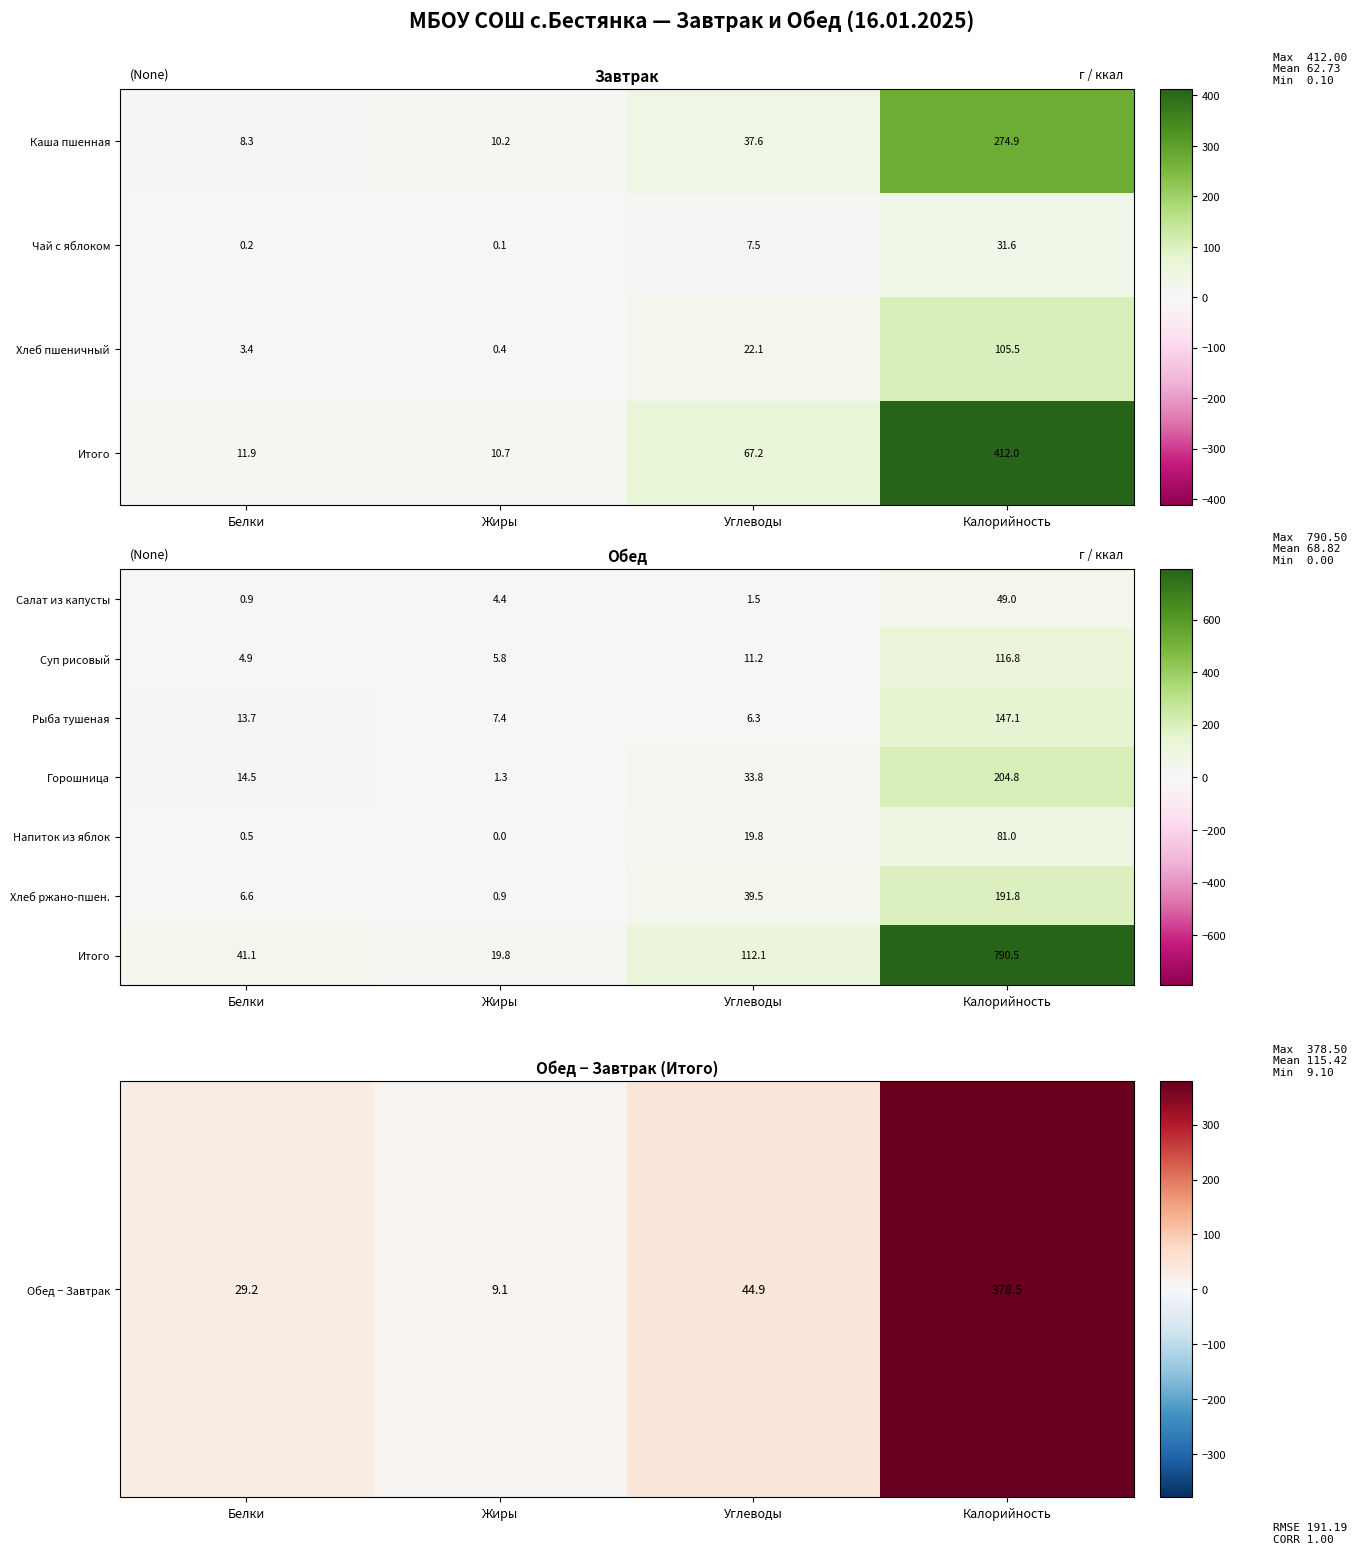

Between Калорийность and Белки, which is larger?

Калорийность